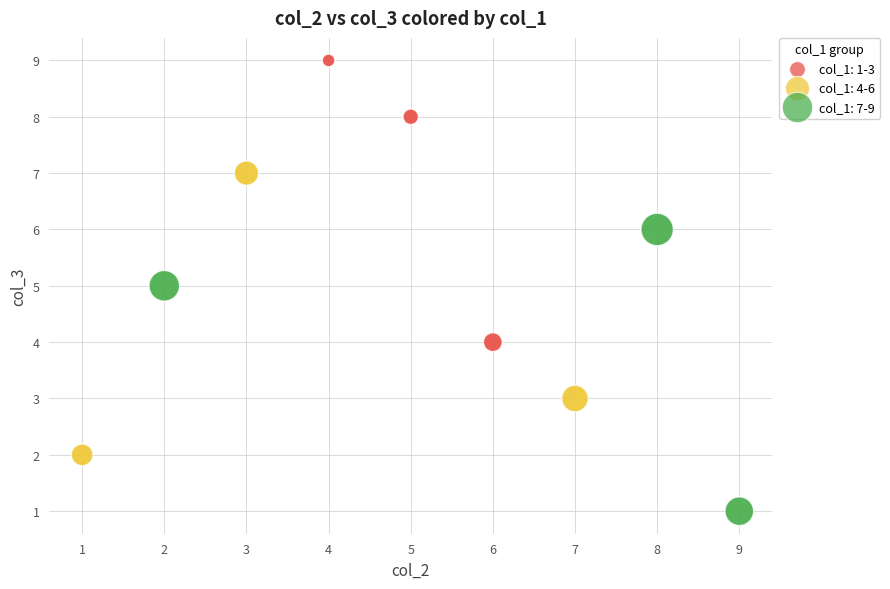

Which series contains the lowest Y value?

col_1: 7-9